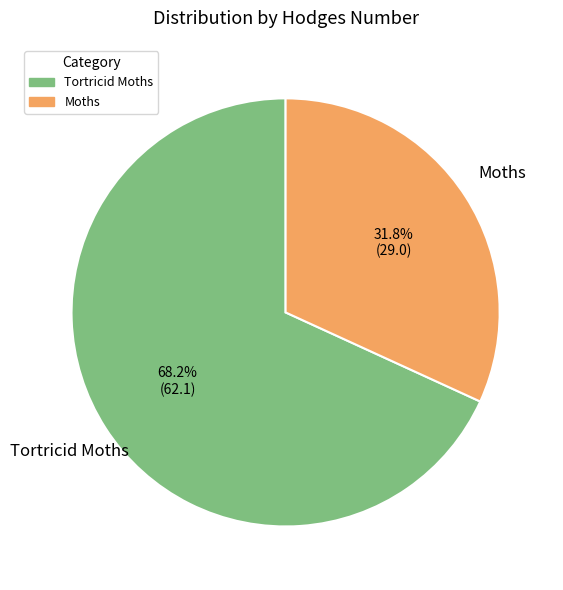

What is the ratio of the value at Tortricid Moths to the value at Moths?

2.1